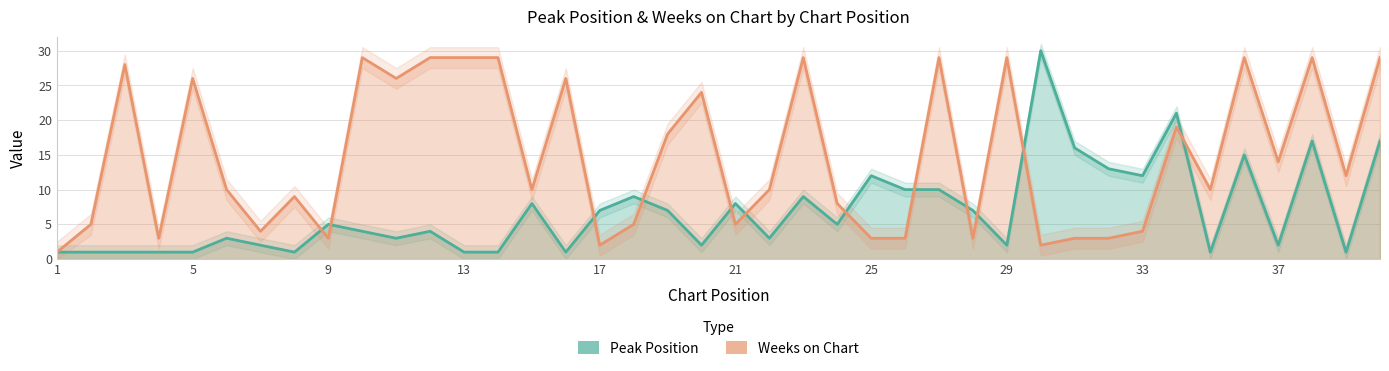

Which category has the lowest value in the Weeks on Chart series?

1